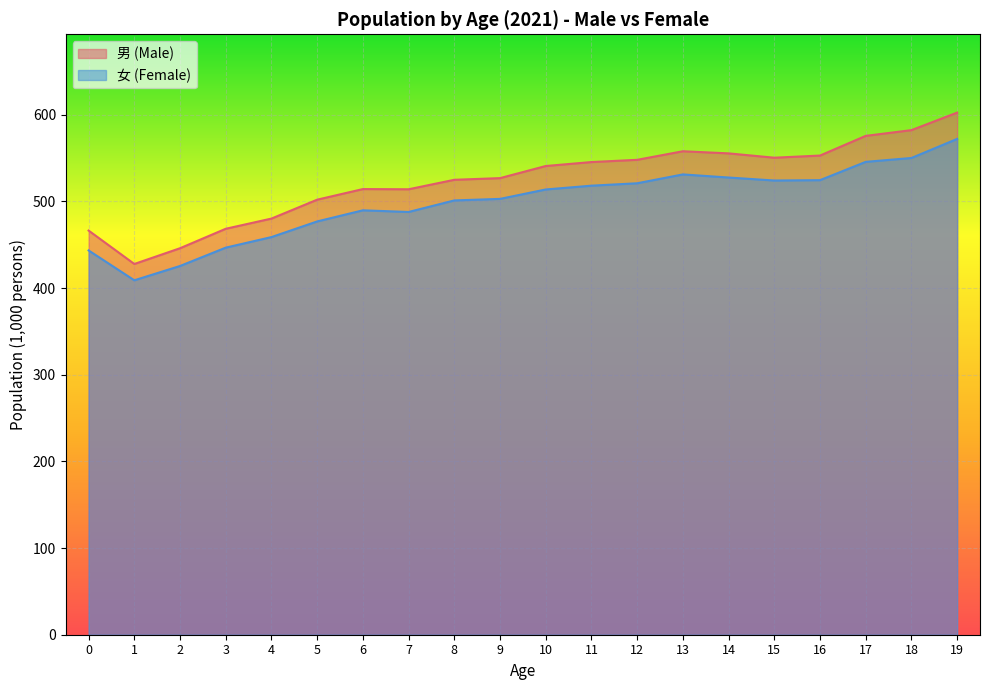

True or false: 男 (Male) has a value of 124.9 at 10.

False